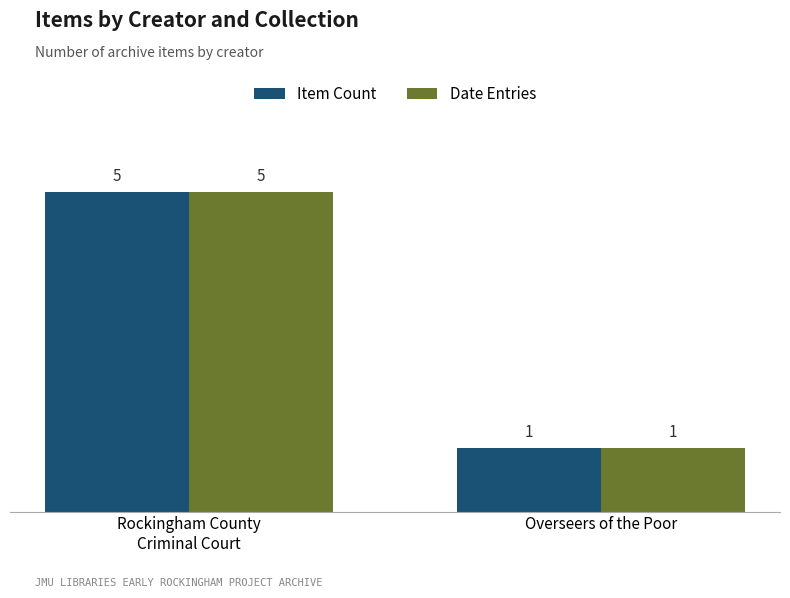

What is the difference between the maximum and minimum values in the Item Count series?

4